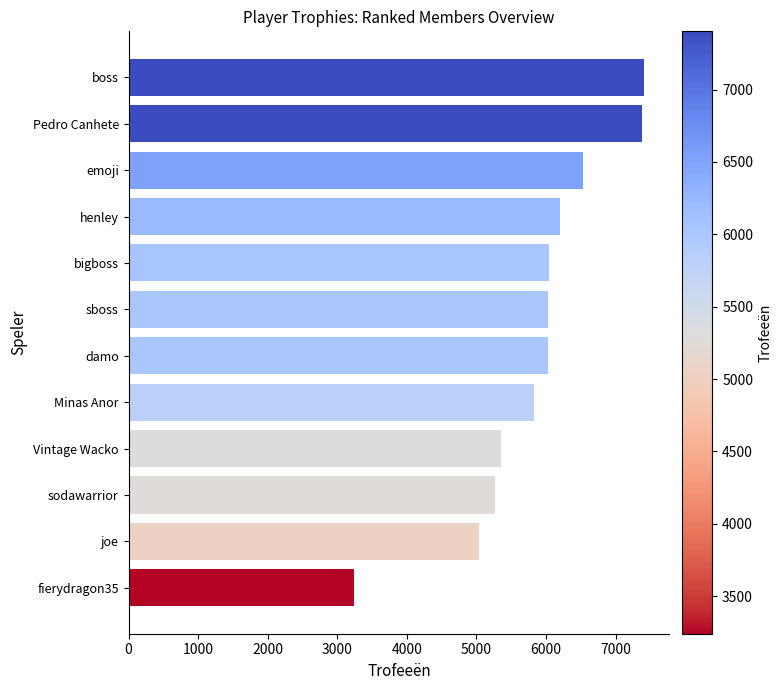

What is the ratio of the value at Minas Anor to the value at emoji?

0.9